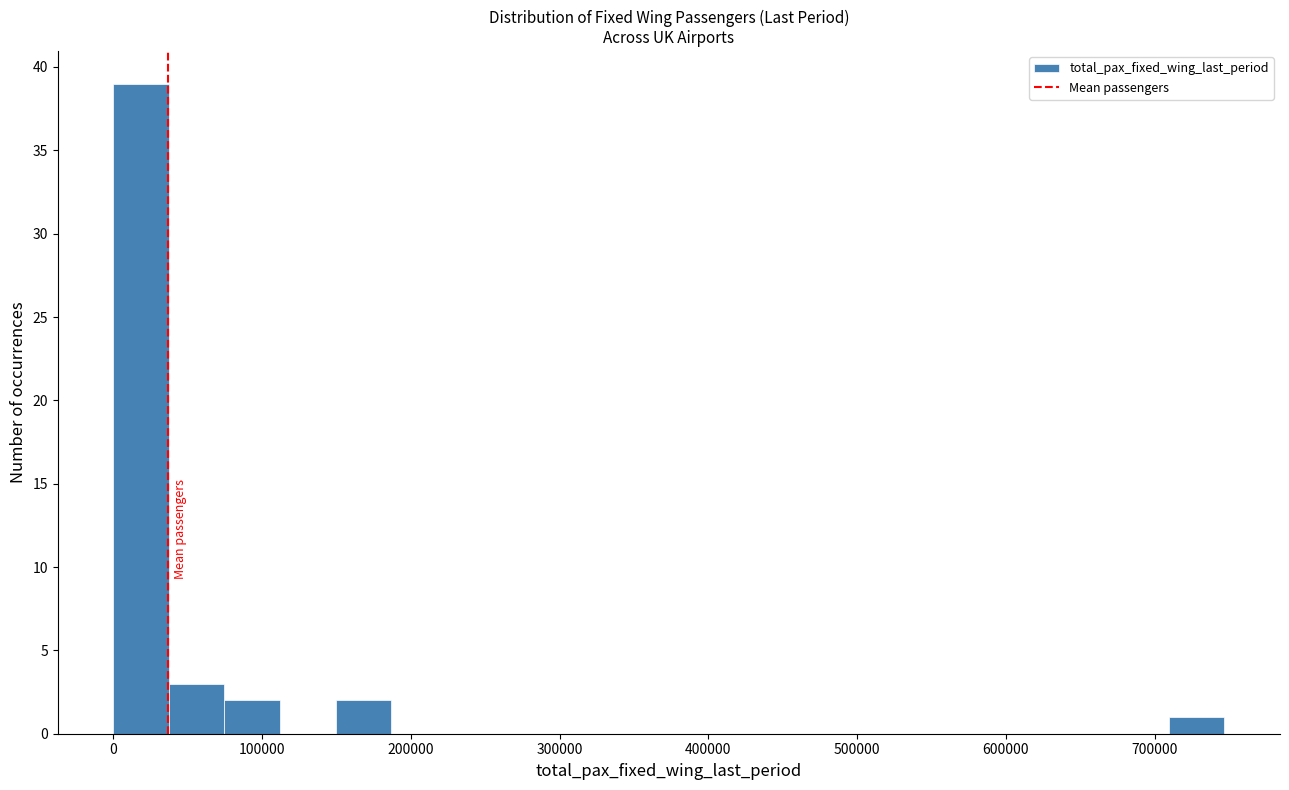

Read against the x-axis, roughly where is the centre of the tallest bar?

20000